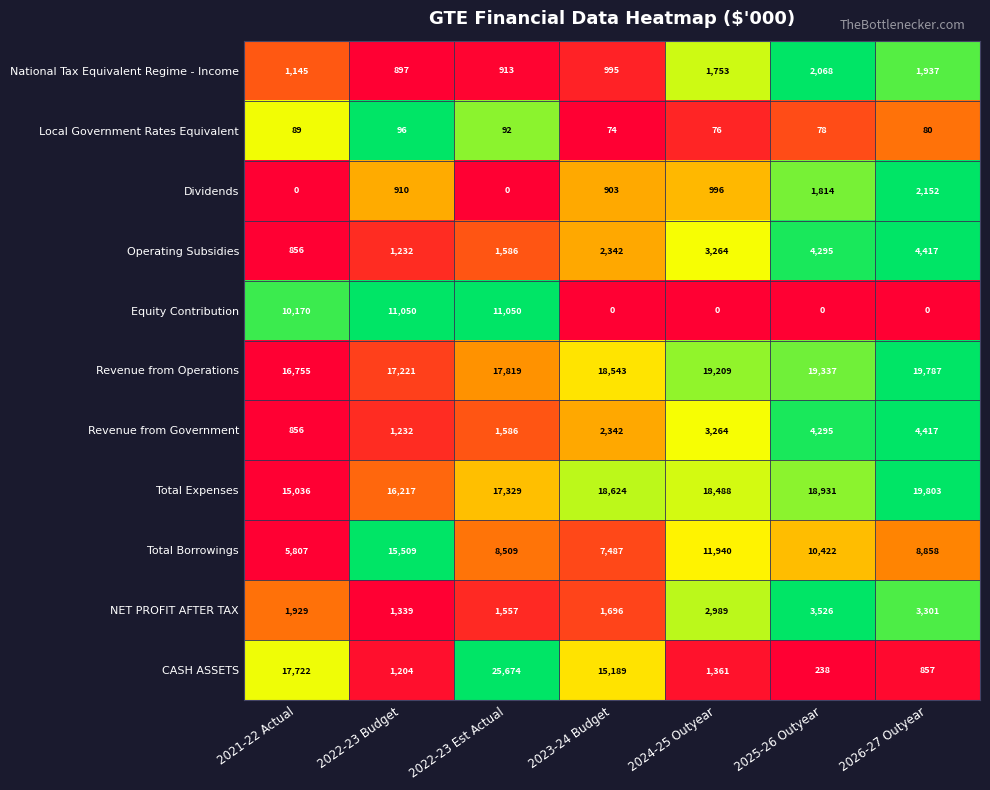

What is the total value across all series at 2022-23 Budget?

66907